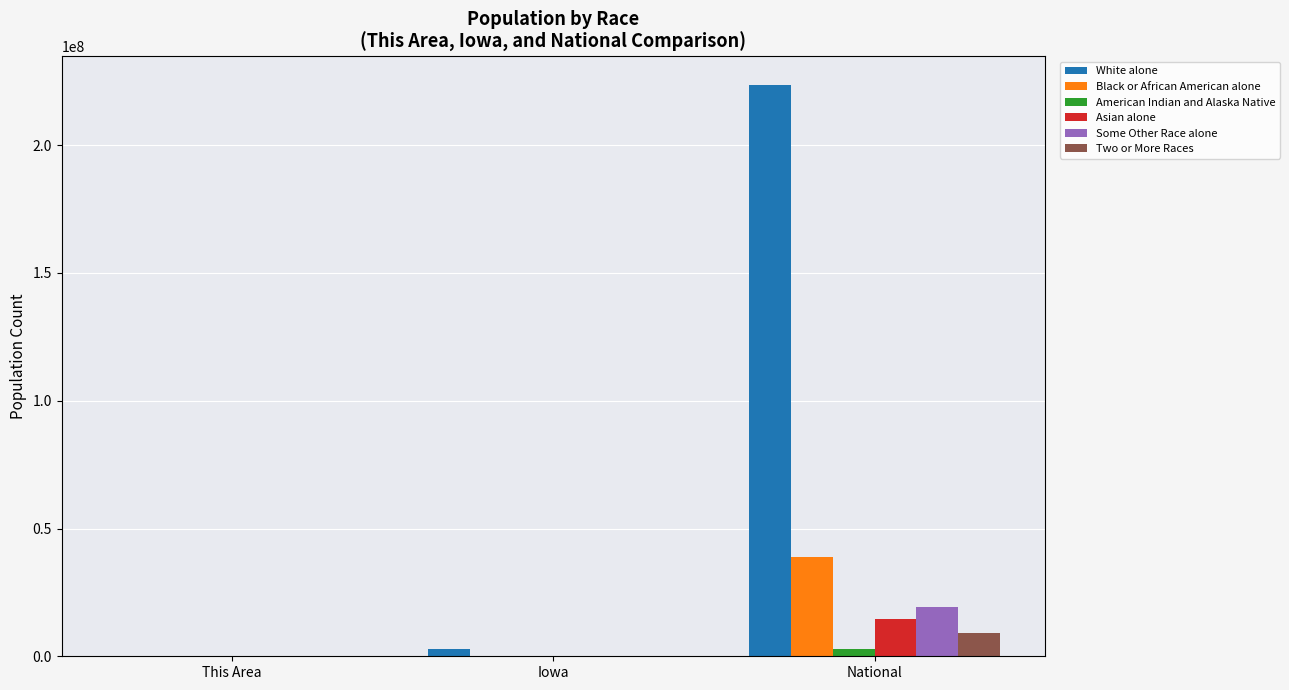

Which category has the highest value across all series?

National